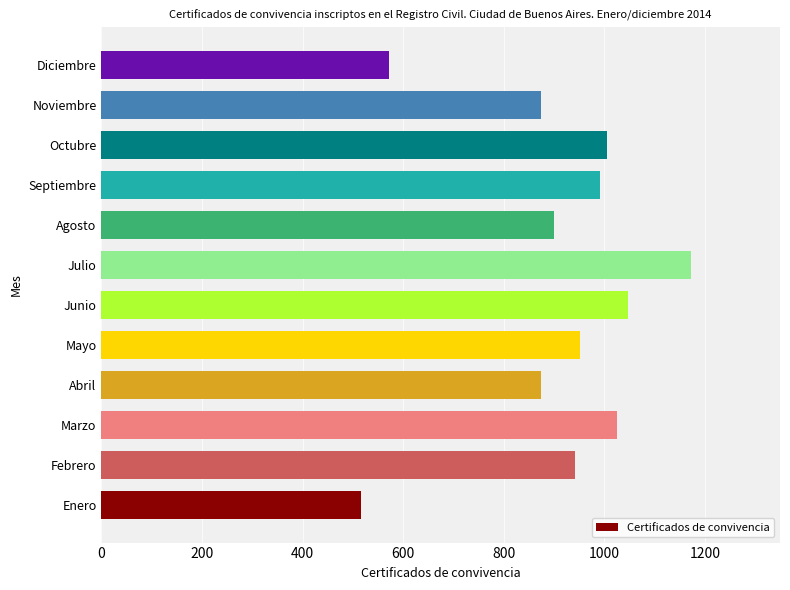

What is the value of the 5th bar from the left?

951